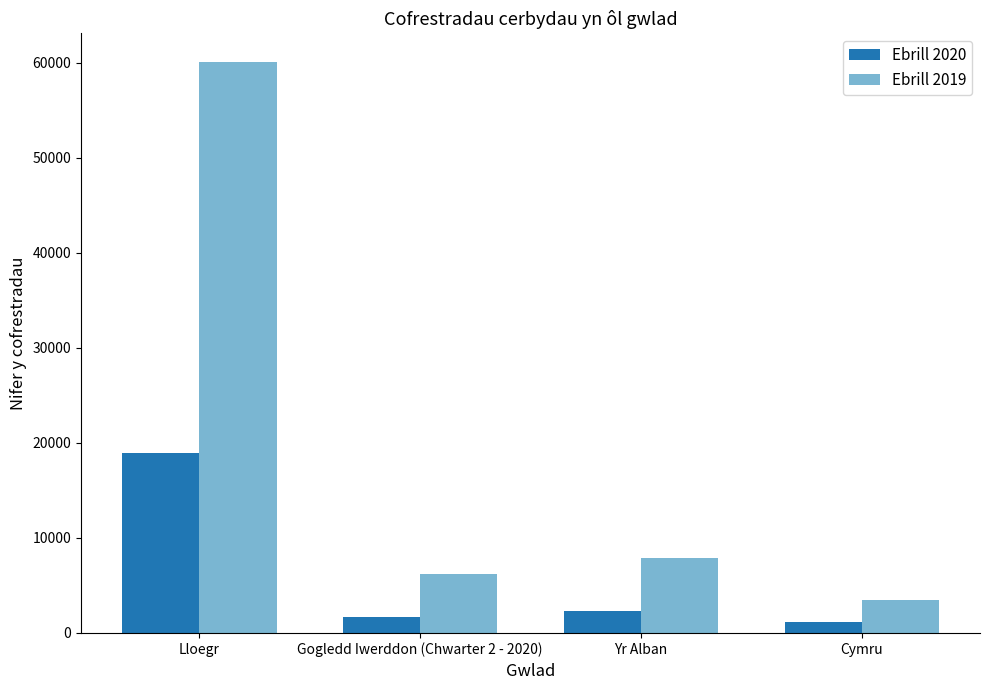

Rank the categories by Ebrill 2019 value from lowest to highest.

Cymru, Gogledd Iwerddon (Chwarter 2 - 2020), Yr Alban, Lloegr